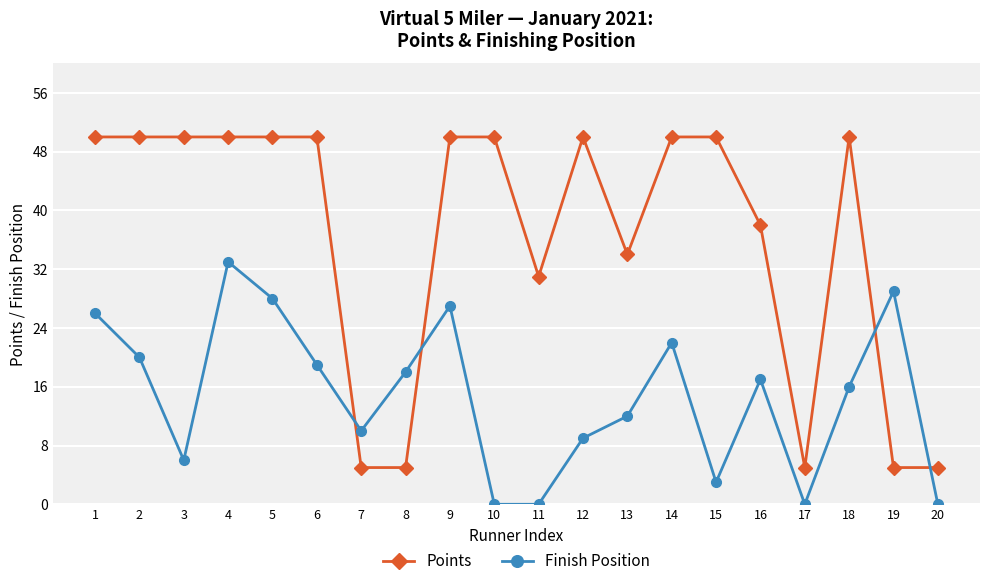

Reading left to right, extract all data points from this chart.

Points: 1=50	2=50	3=50	4=50	5=50	6=50	7=5	8=5	9=50	10=50	11=31	12=50	13=34	14=50	15=50	16=38	17=5	18=50	19=5	20=5
Finish Position: 1=26	2=20	3=6	4=33	5=28	6=19	7=10	8=18	9=27	10=0	11=0	12=9	13=12	14=22	15=3	16=17	17=0	18=16	19=29	20=0